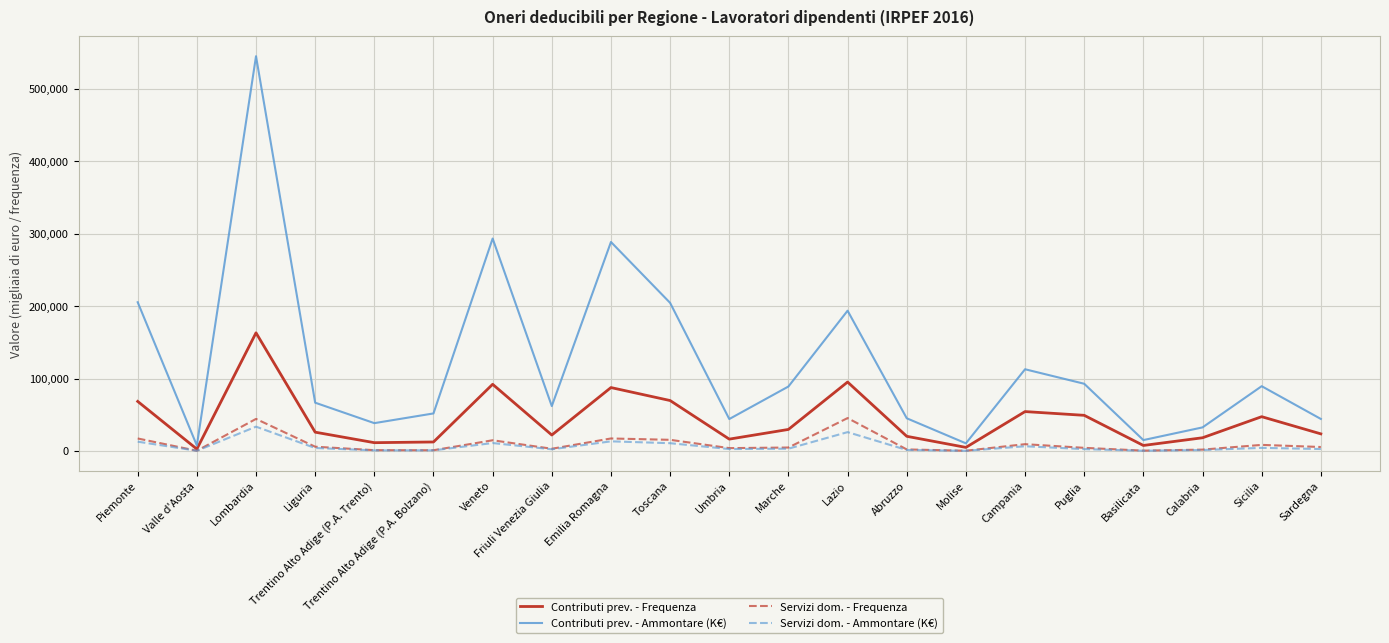

Count the number of data series in this chart.

4